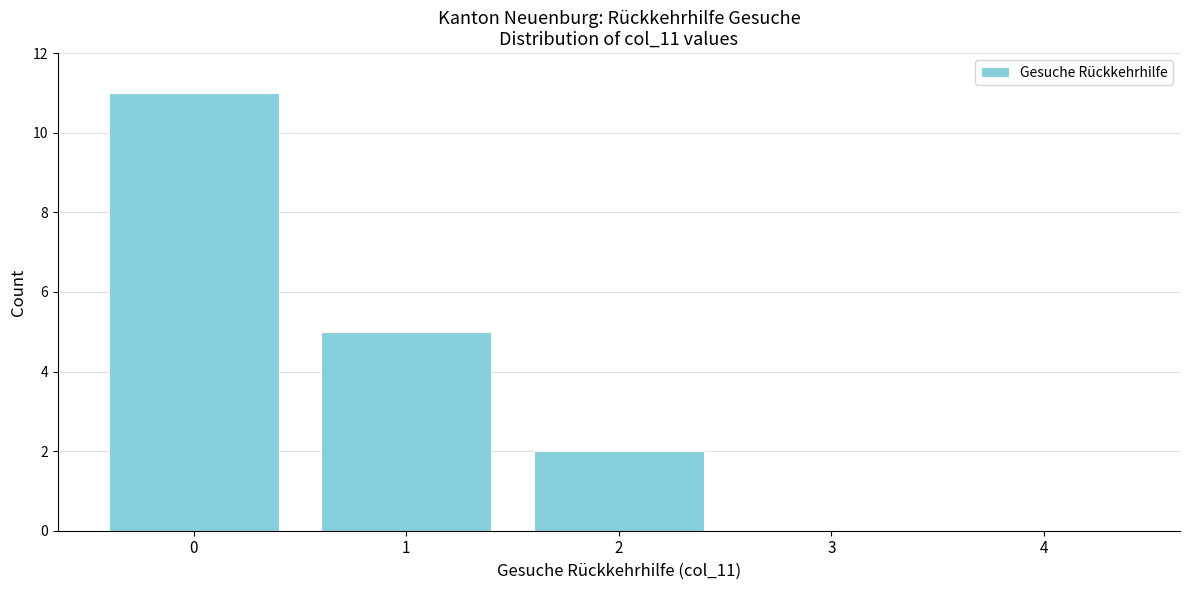

Reading right to left, extract all data points from this chart.

4=0	3=0	2=2	1=5	0=11